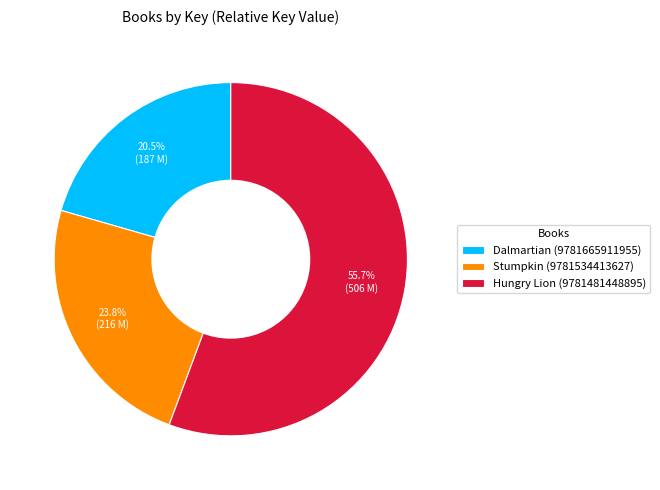

How much of the chart is everything except Dalmartian (9781665911955)?

79.5%